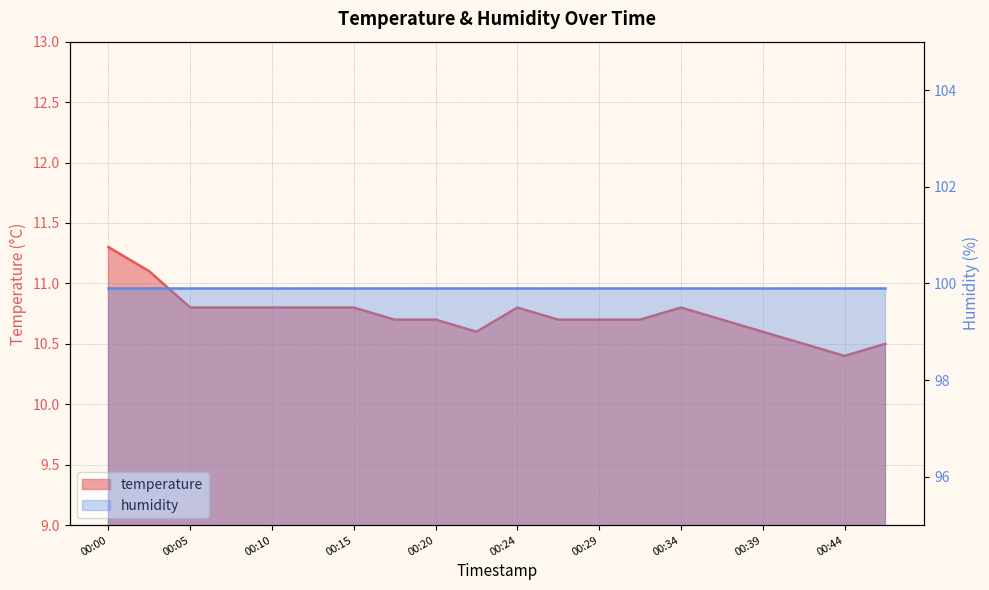

What is the greatest value displayed?

11.3